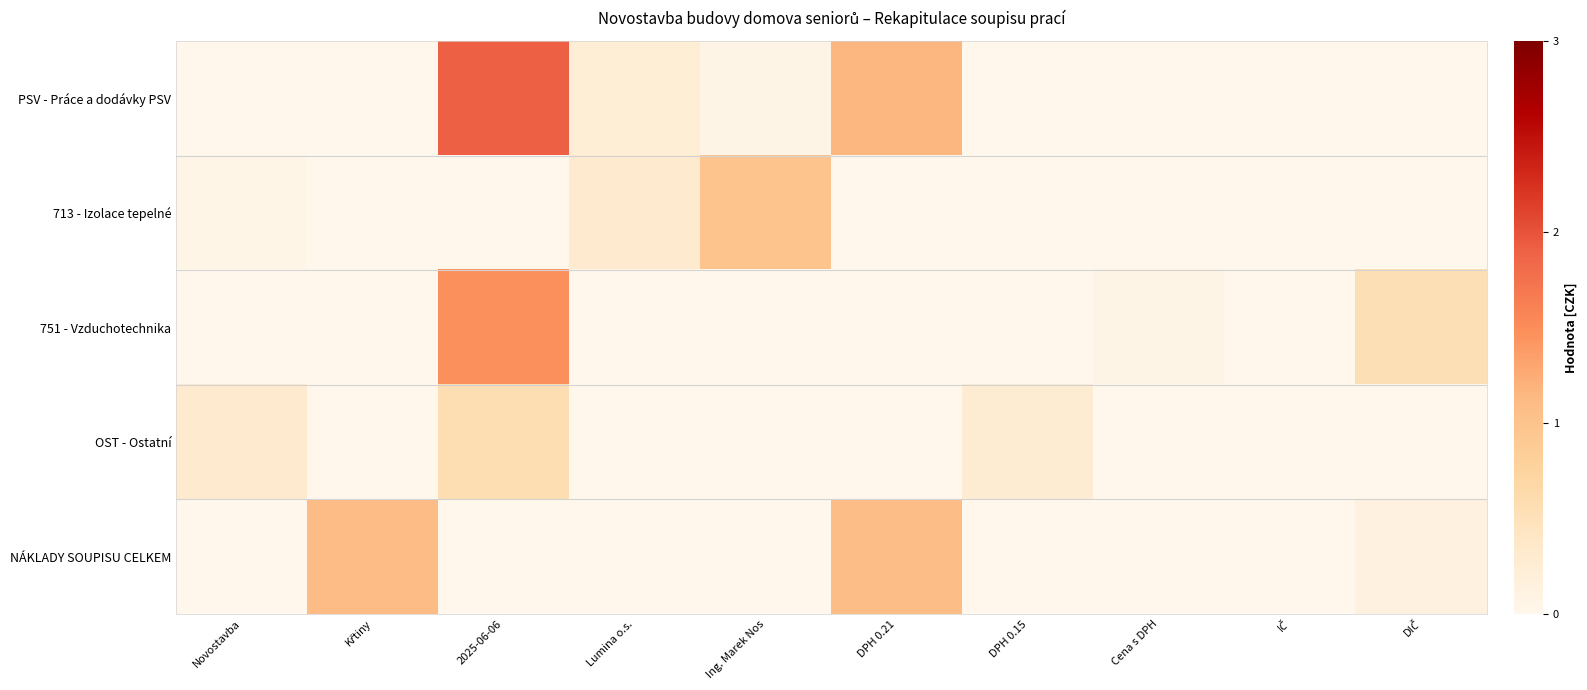

Between Ing. Marek Nos and 2025-06-06, which is larger?

2025-06-06